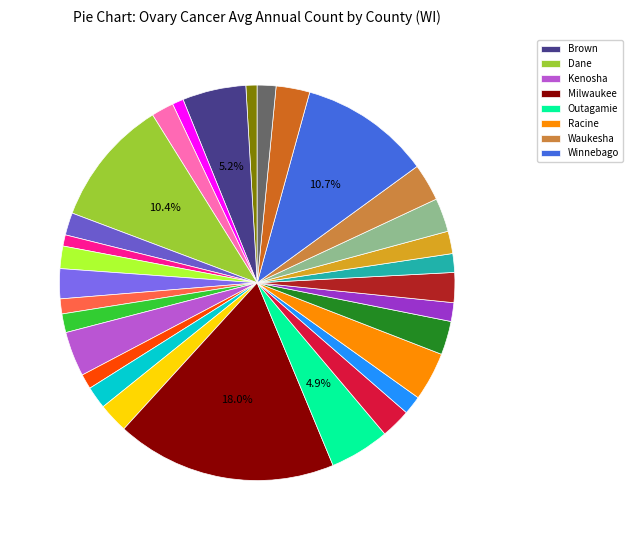

Which category has the biggest portion of the pie?

Milwaukee